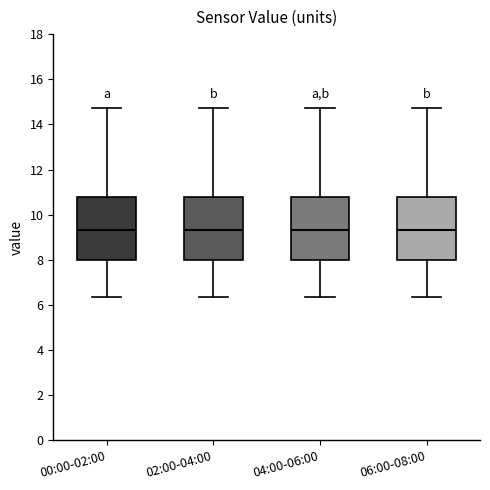

Where does the median line of the box for 06:00-08:00 sit on the y-axis? The values are not printed on the chart, so give them approximately, as read against the axis.

9.4